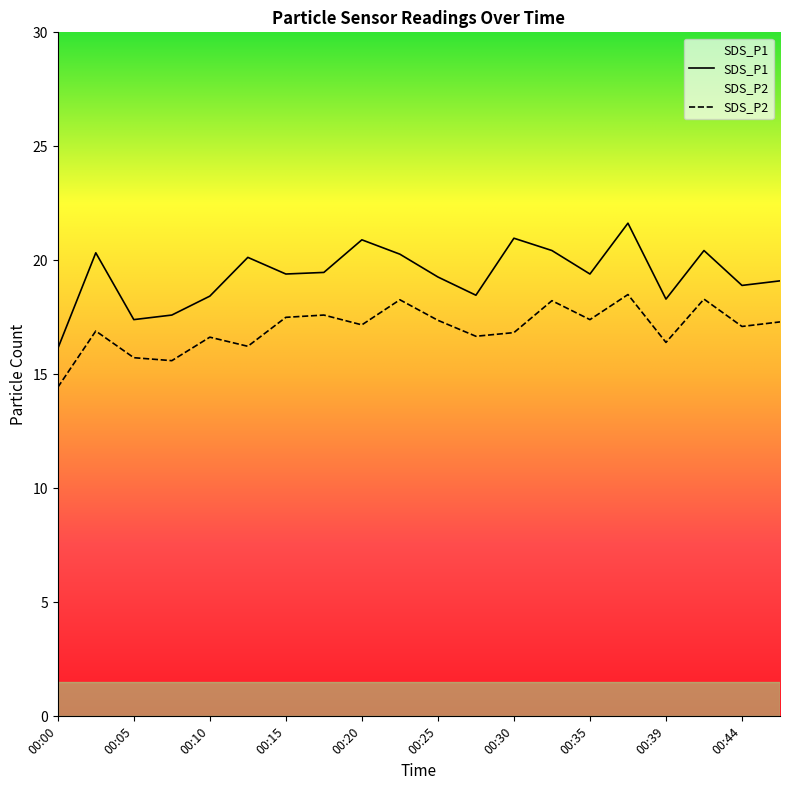

How many lines are shown in the chart?

2